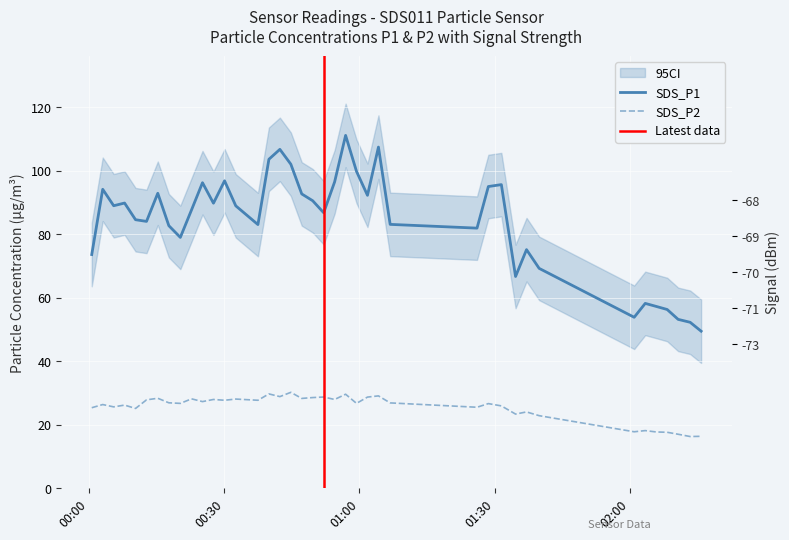

What is the label of the 16th point from the right?

2021/12/07 01:01:47